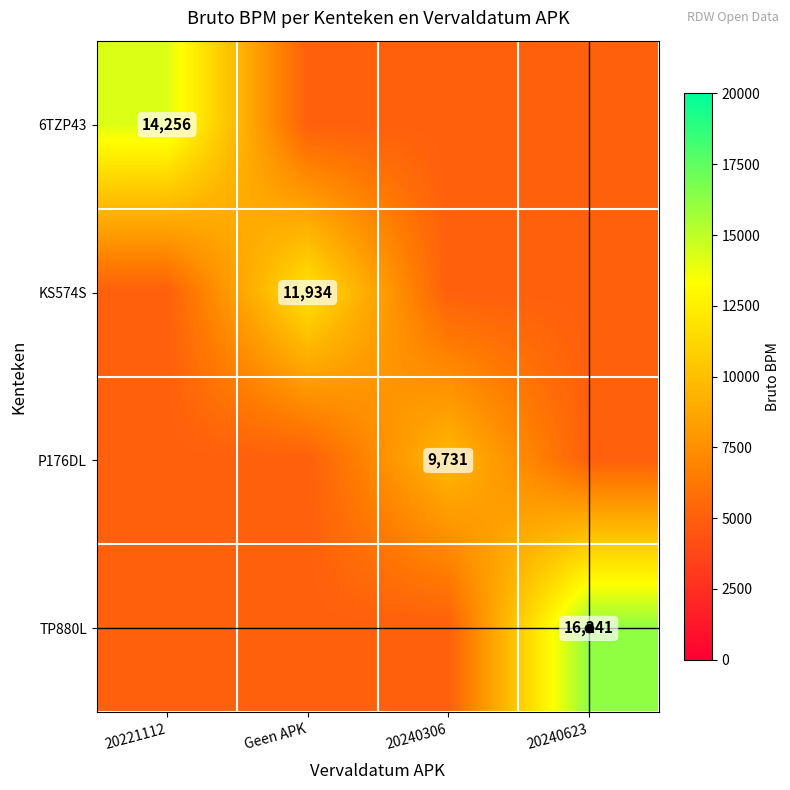

List the series in order of their overall mean, lowest first.

P176DL, KS574S, 6TZP43, TP880L